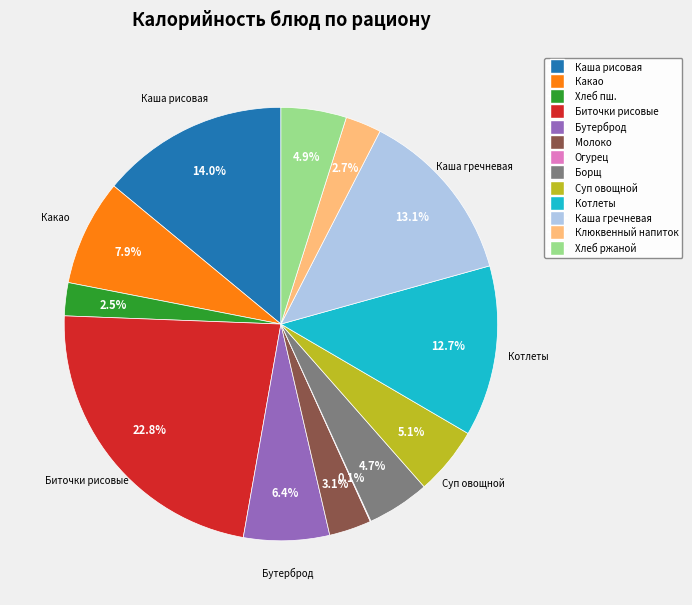

Does any single category account for the majority?

No